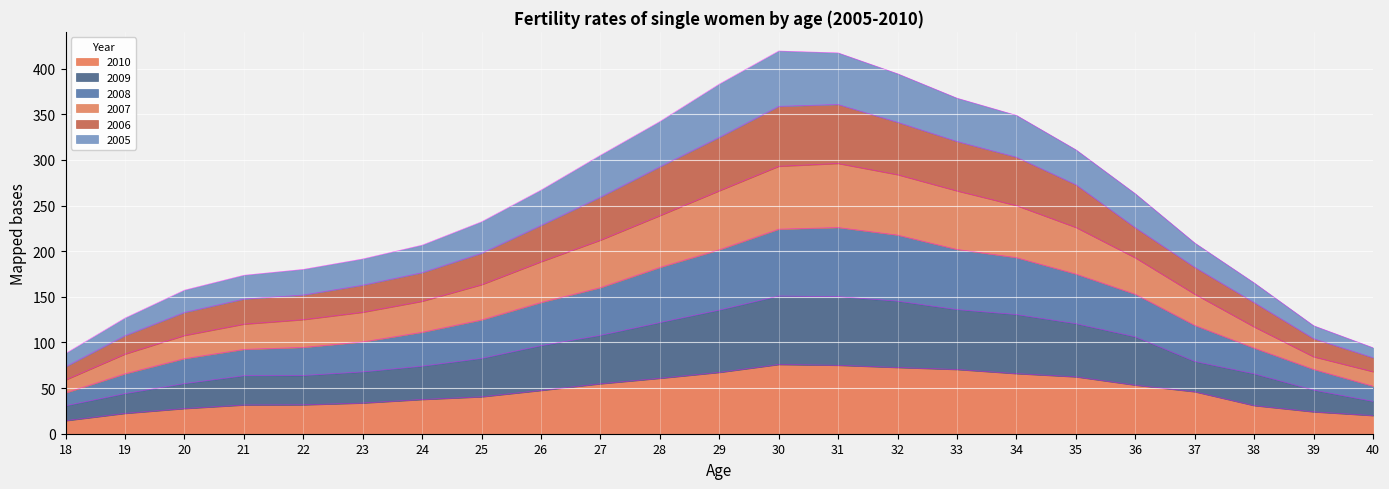

What is the spread (max minus min) of values at 24?

169.1